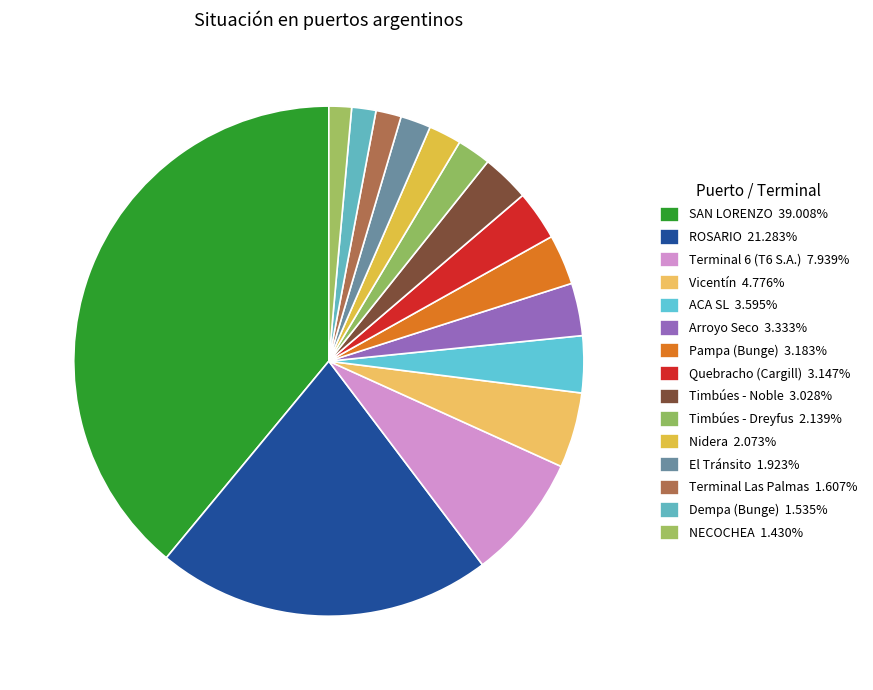

How many slices are in this pie chart?

15